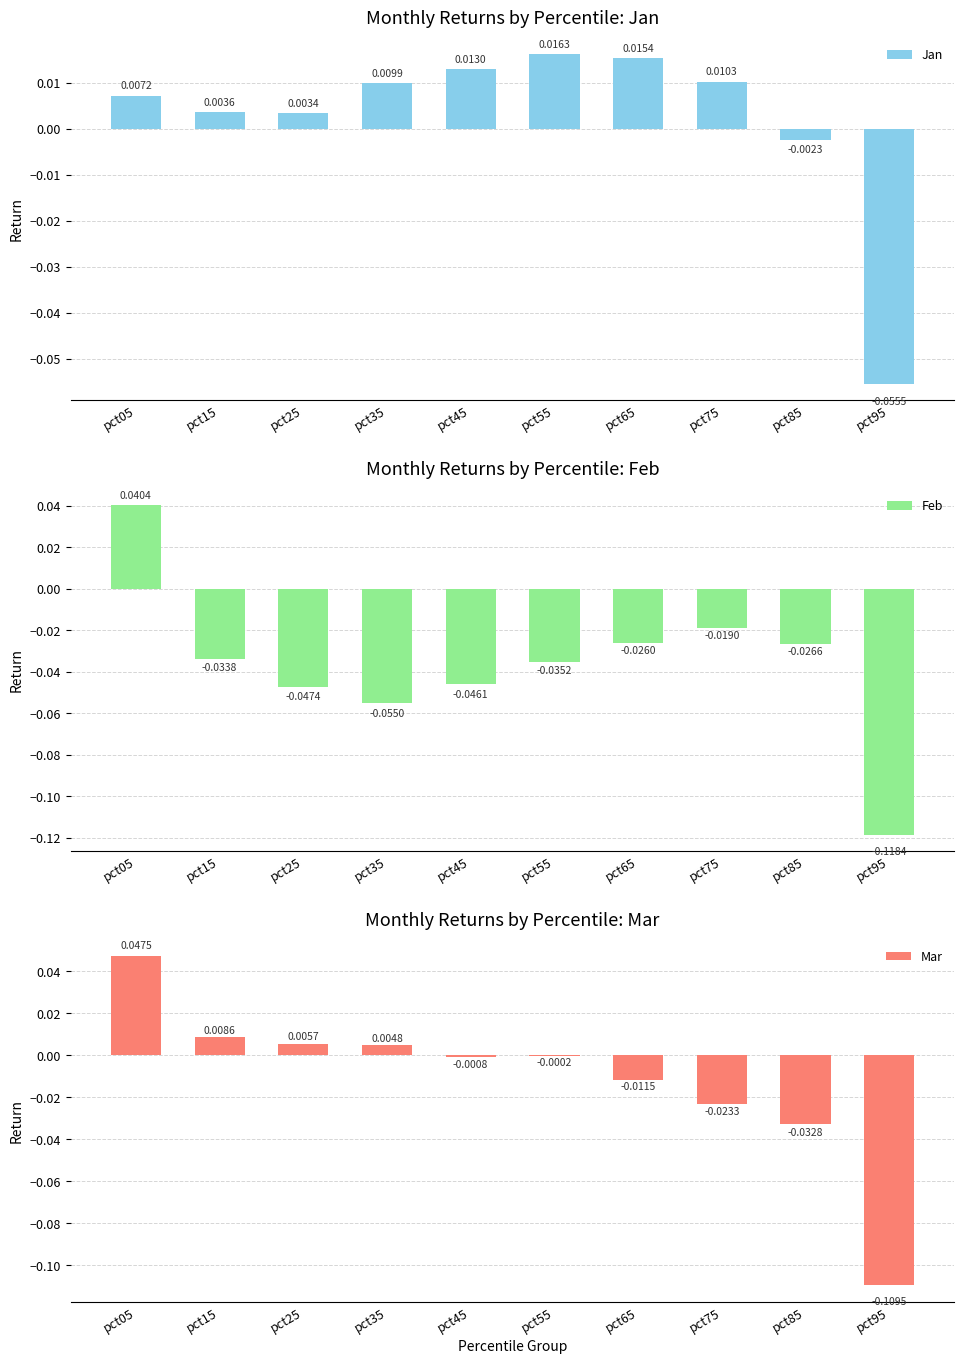

Is it true that Jan equals 0.0 at pct35?

False